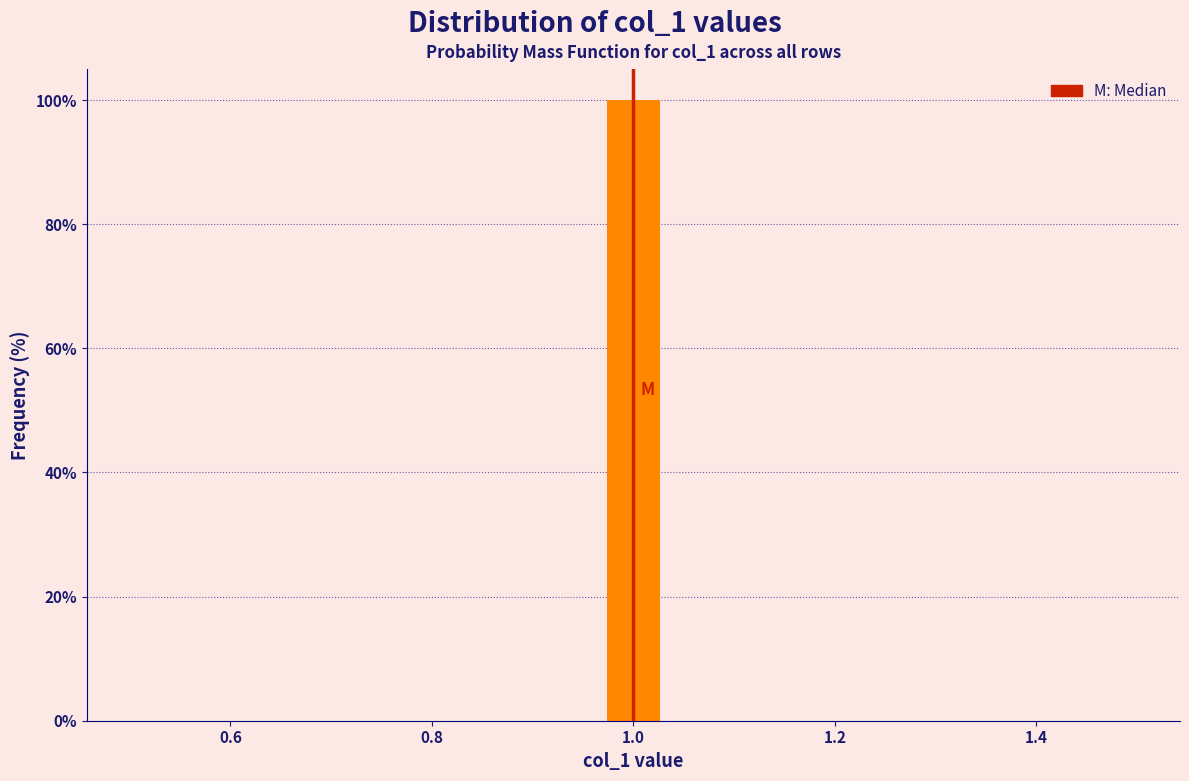

Read against the x-axis, roughly where is the centre of the tallest bar?

1.00